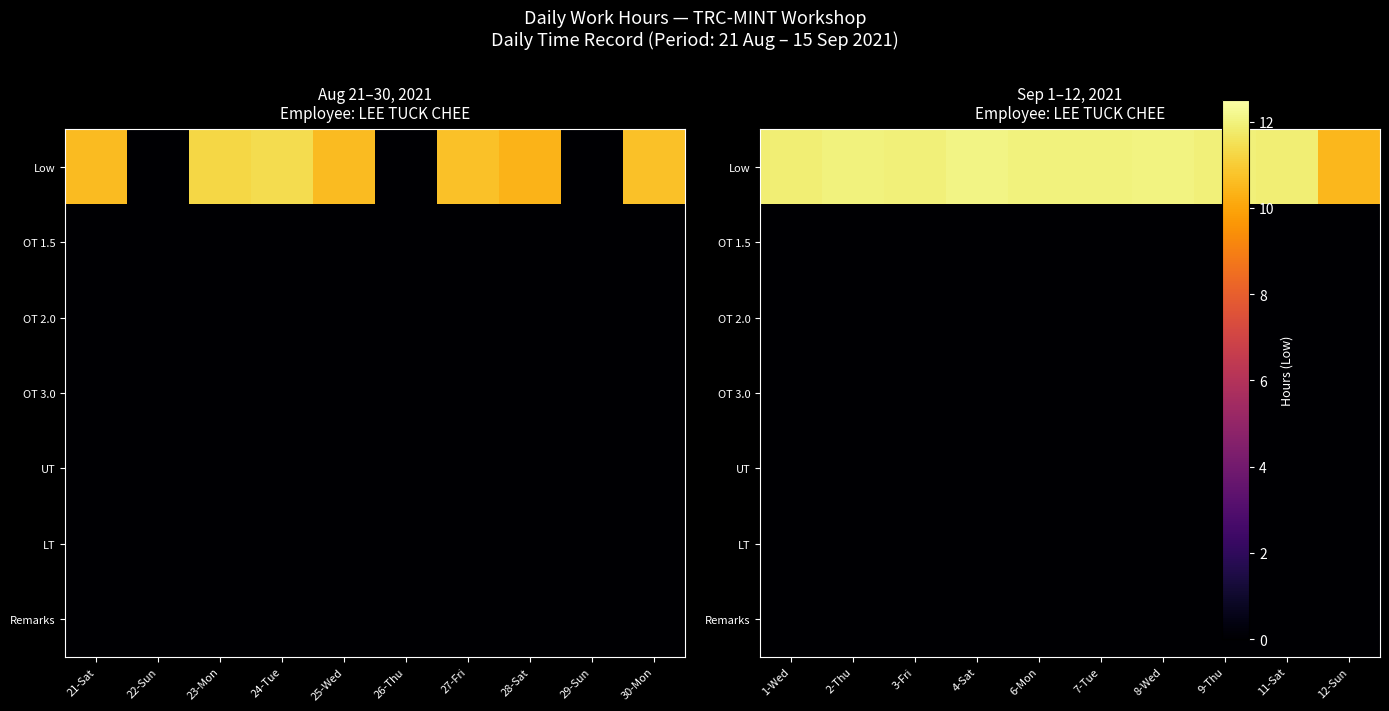

Is it true that LT equals 0.0 at 4-Sat?

True